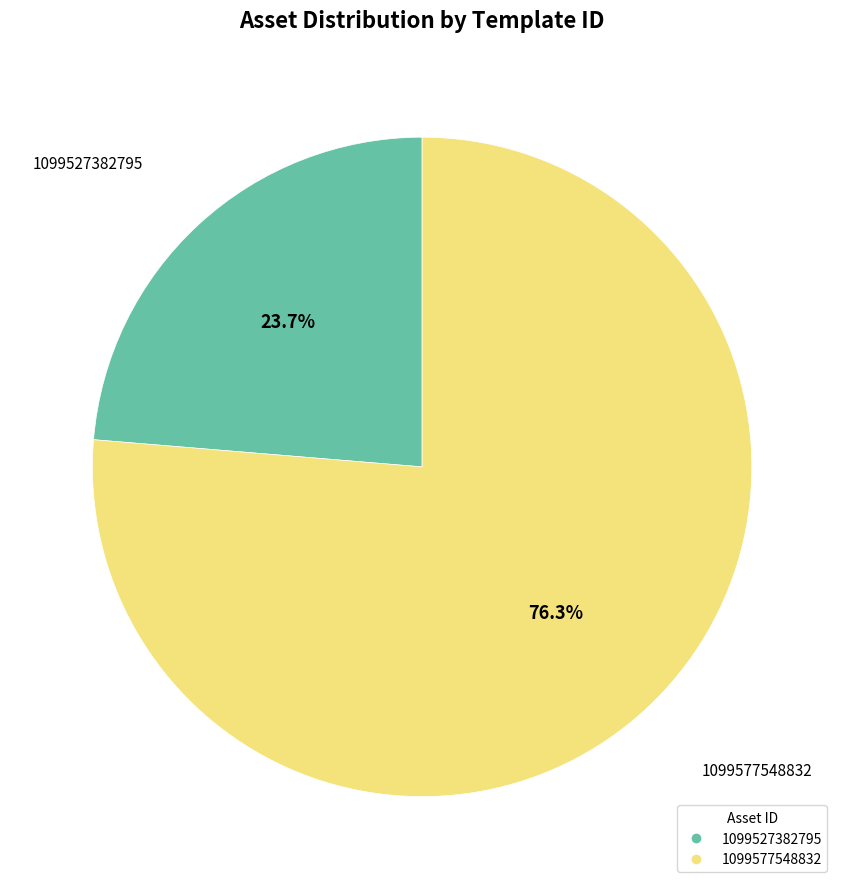

Does any single category account for the majority?

Yes